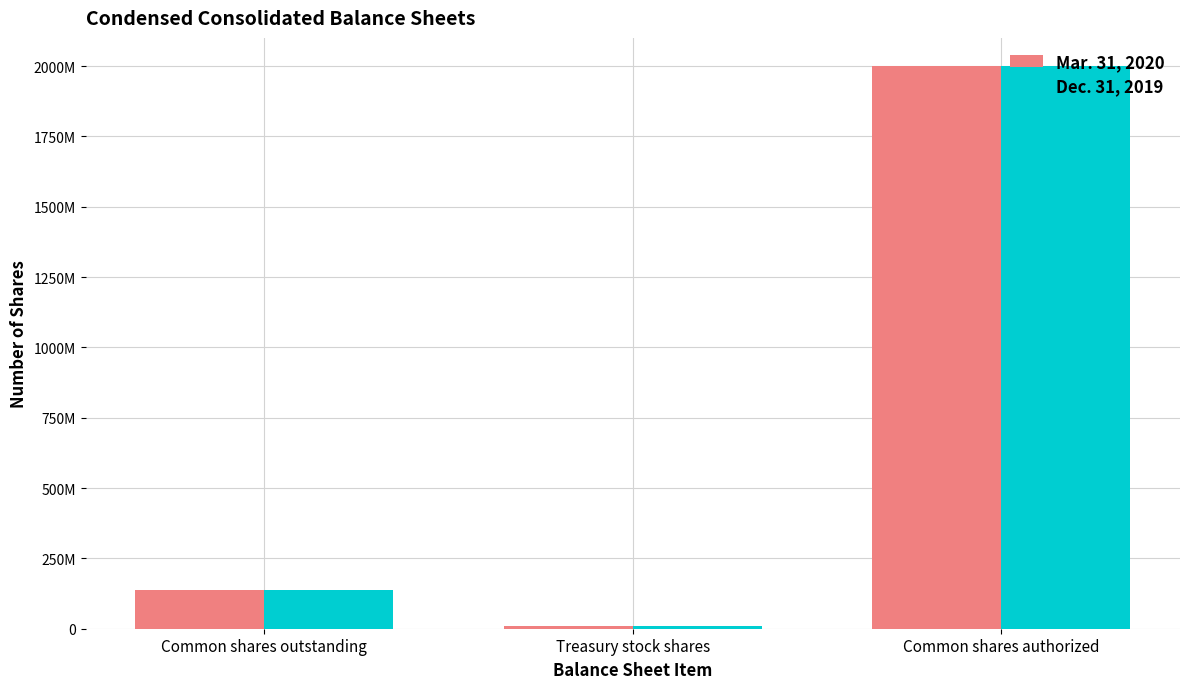

Which label corresponds to the largest value in the chart?

Common shares authorized